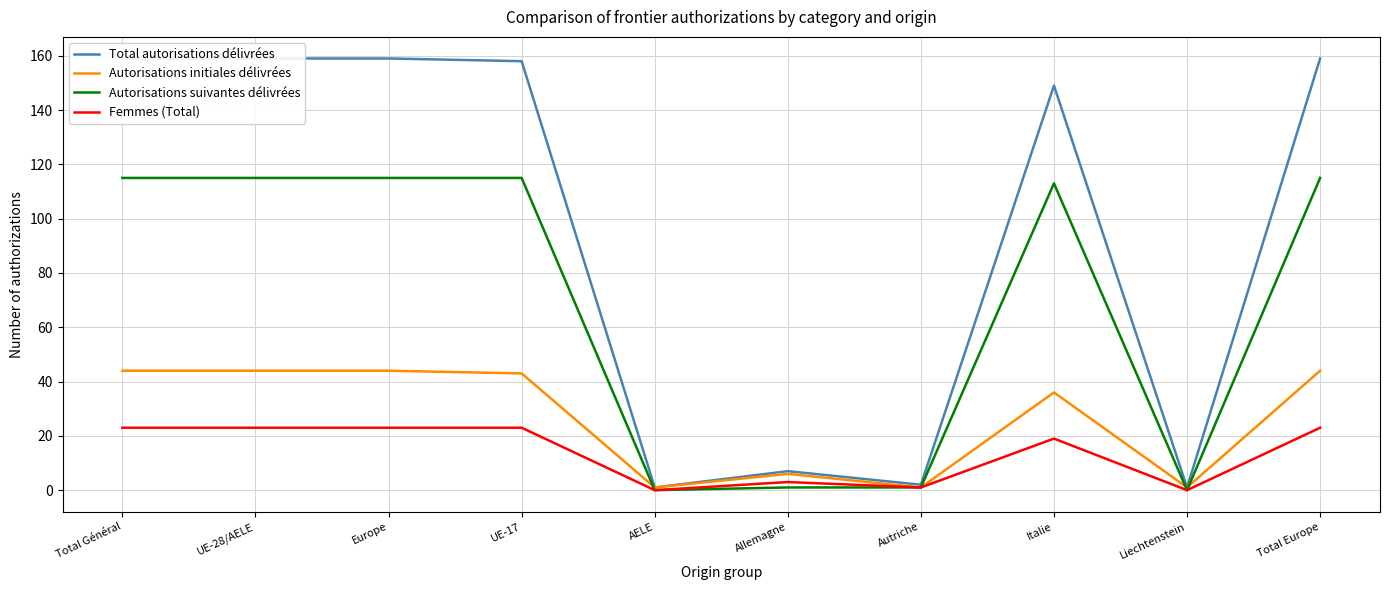

True or false: Femmes (Total) and Autorisations initiales délivrées cross at least once.

False